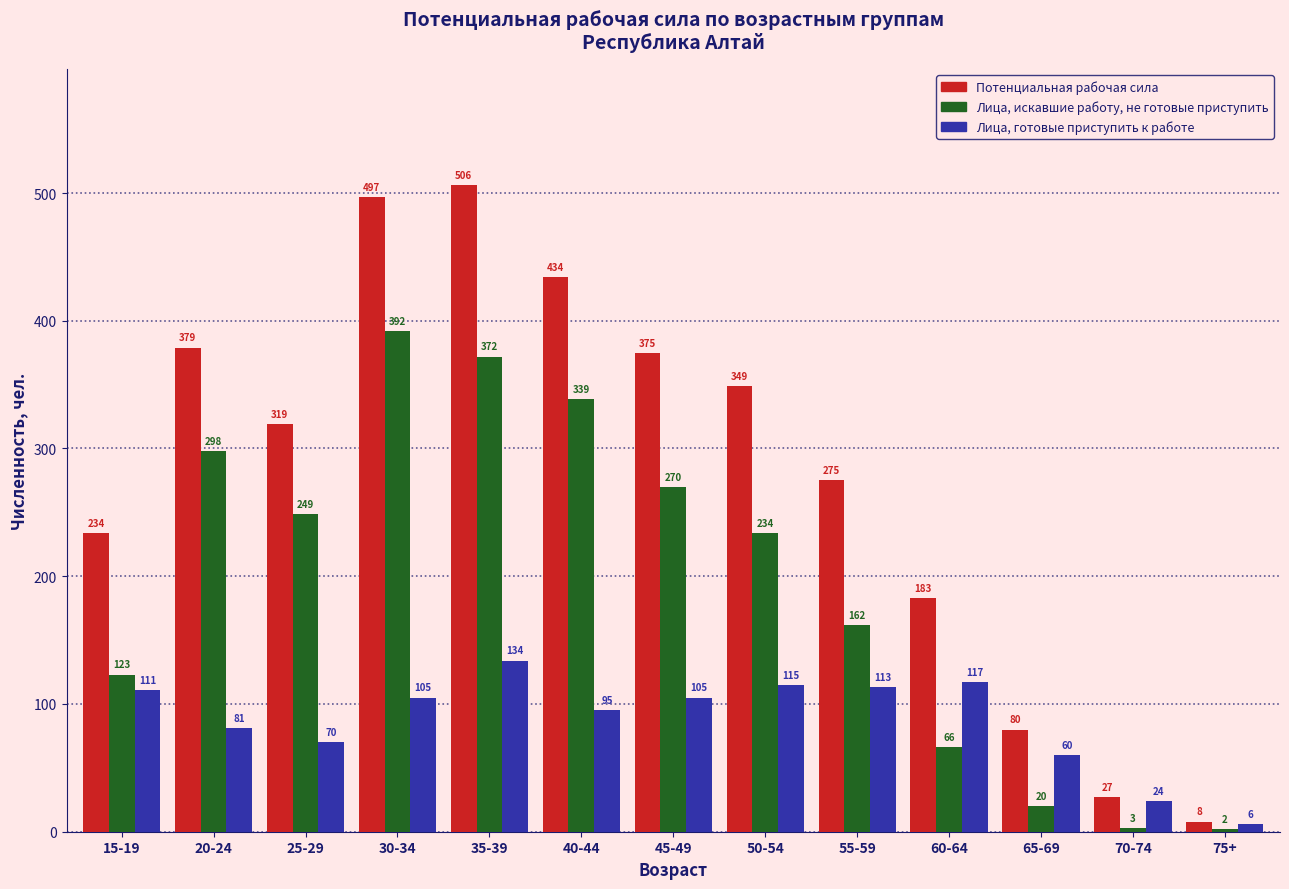

Rank the series at 45-49 from highest to lowest value.

Потенциальная рабочая сила, Лица, искавшие работу, не готовые приступить, Лица, готовые приступить к работе